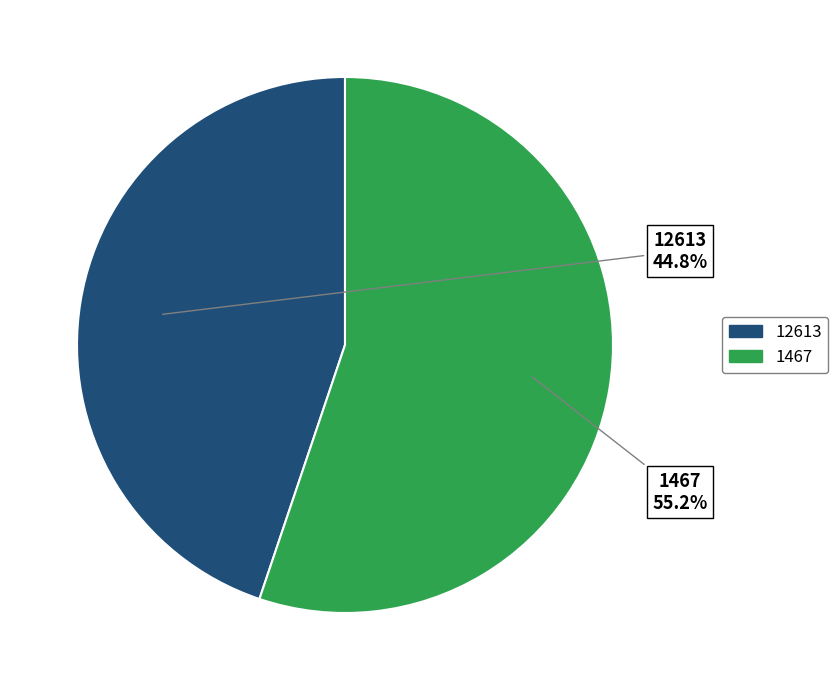

What is the ratio of the value at 1467 to the value at 12613?

1.2